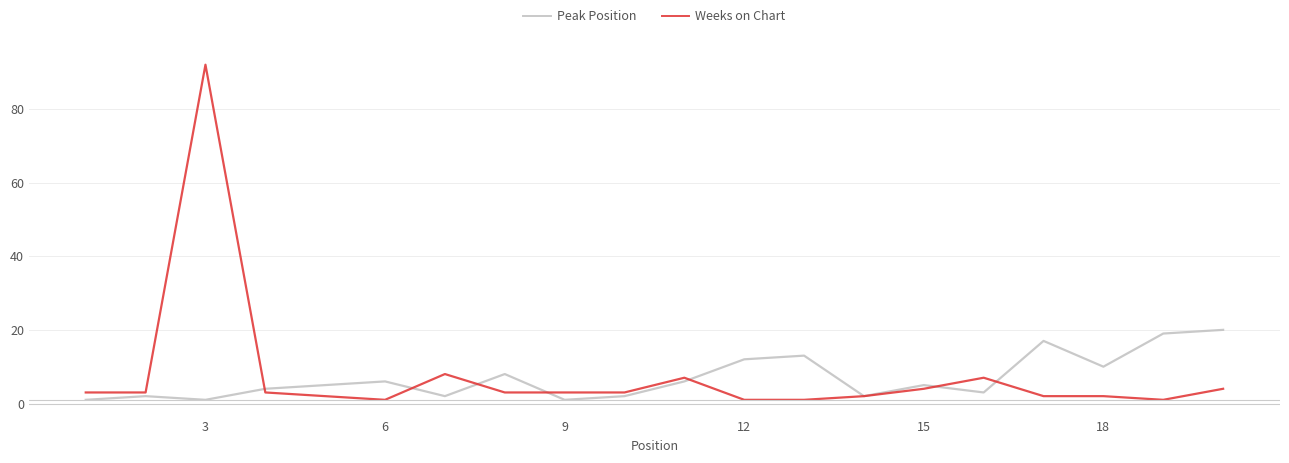

What are all the series names shown in the legend?

Peak Position, Weeks on Chart